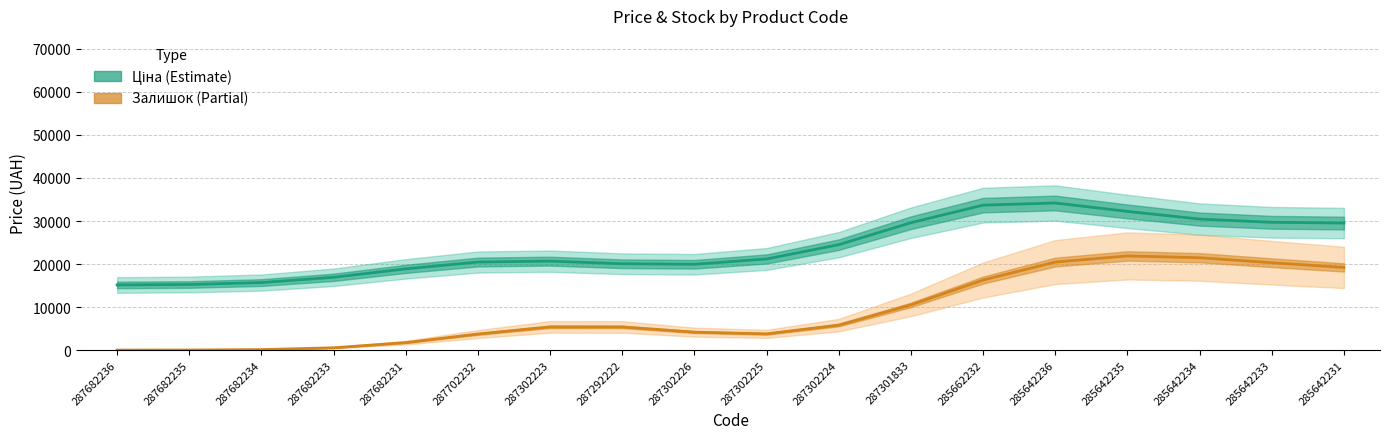

Count the number of data series in this chart.

2